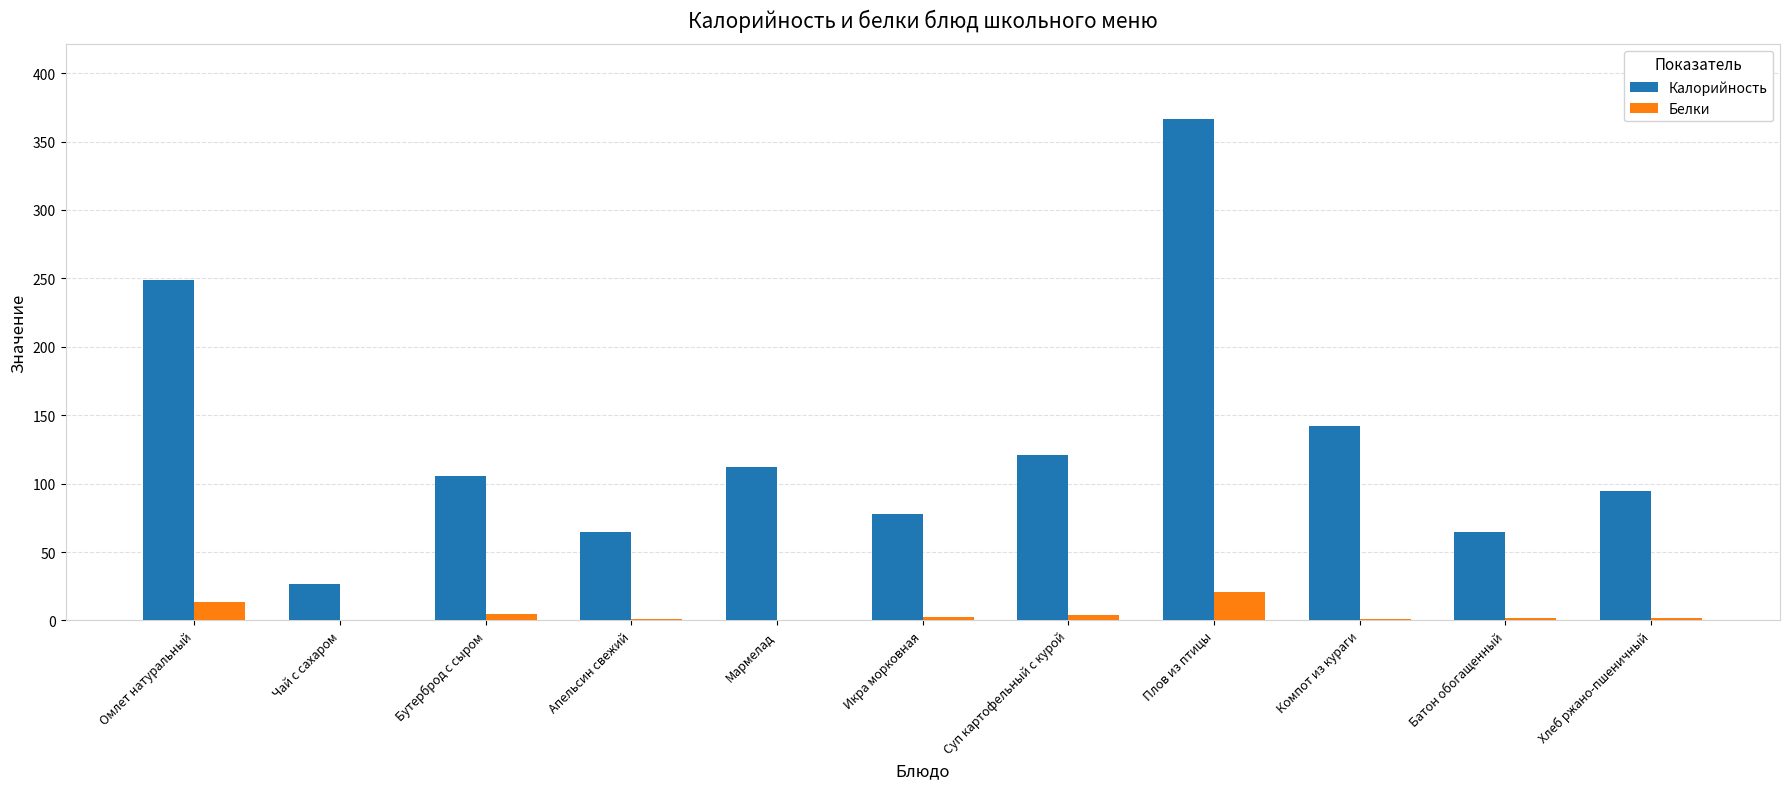

The Белки series shows 1.0 at Компот из кураги. True or false?

True